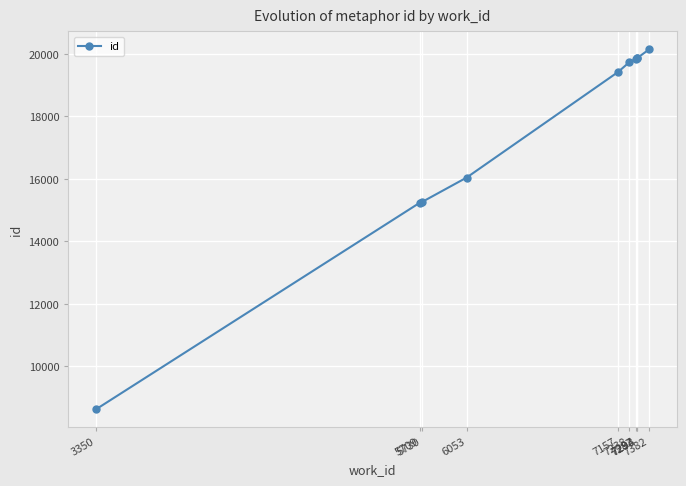

What is the value of the 5th point from the left?

19426